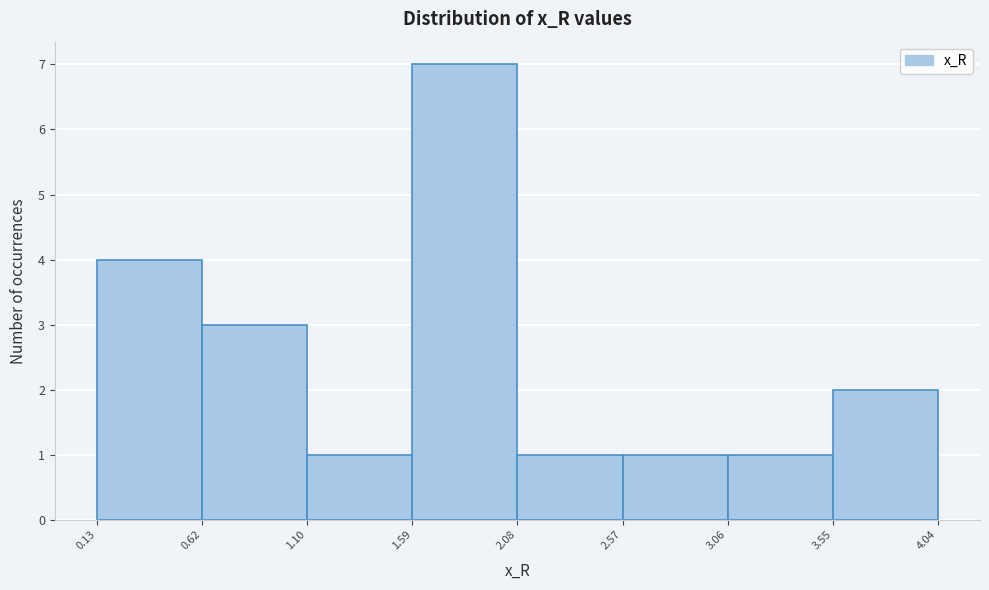

Reading left to right, list every bar in this chart as the range it spans on the x-axis followed by its height. The values are not printed on the chart, so give them approximately, as read against the axis.

0.13 to 0.62: 4
0.62 to 1.10: 3
1.10 to 1.59: 1
1.59 to 2.08: 7
2.08 to 2.57: 1
2.57 to 3.06: 1
3.06 to 3.55: 1
3.55 to 4.04: 2